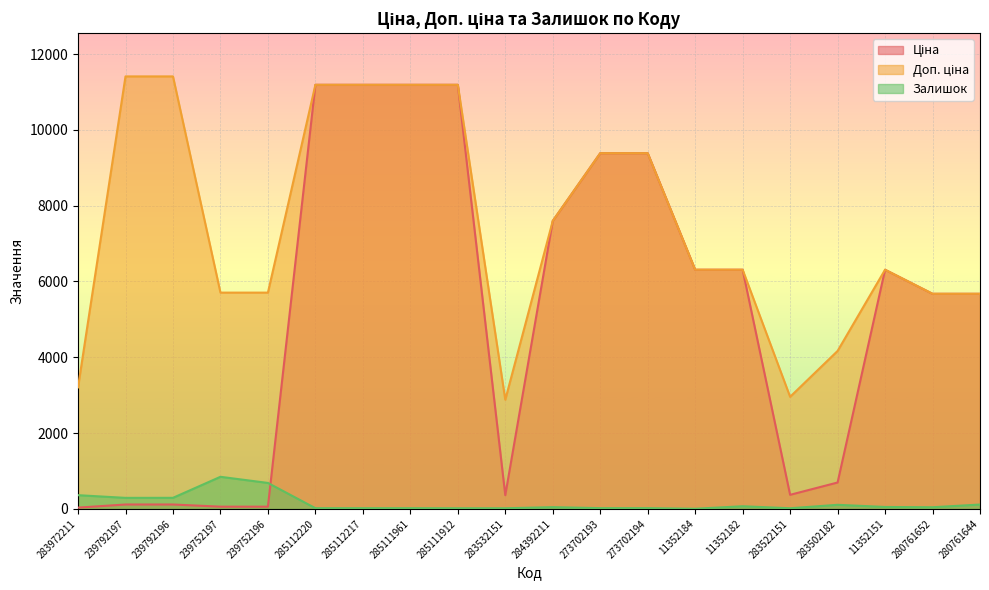

What position from the left is 285112217?

7